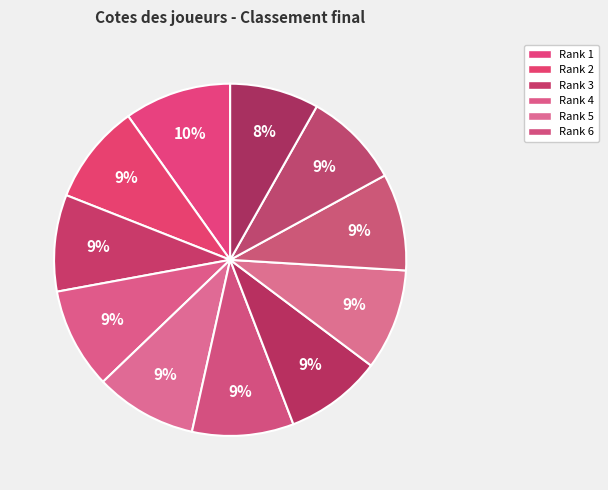

How many segments does this pie chart have?

11